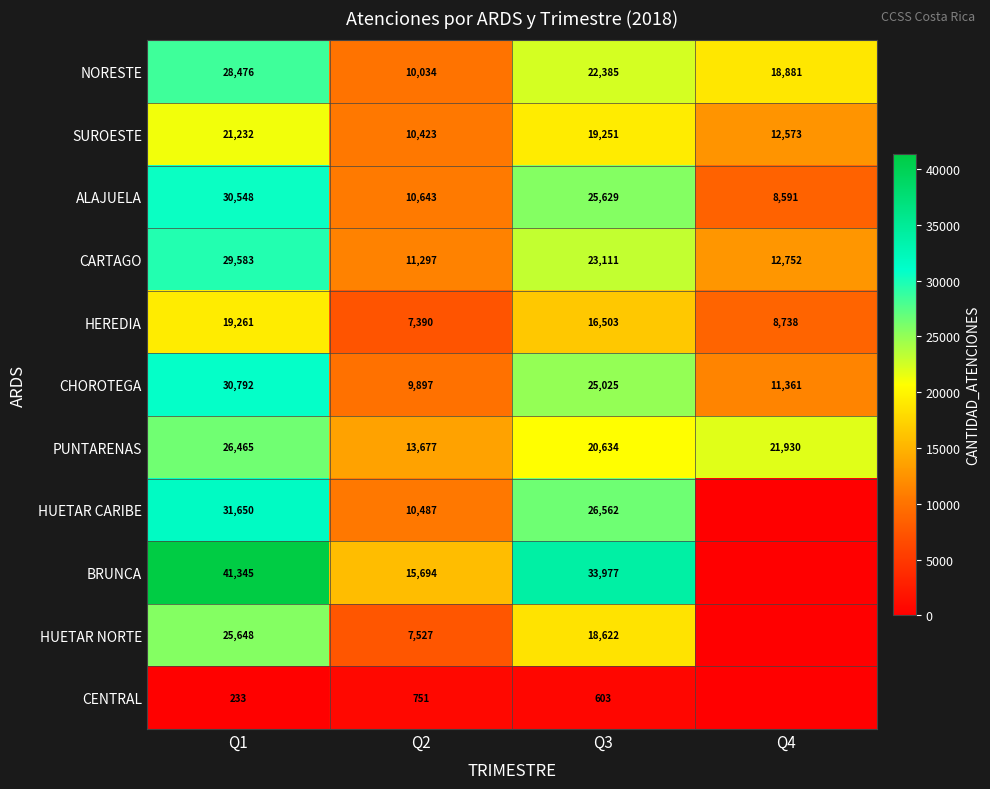

Where does the HEREDIA series first go above 16503?

Q1